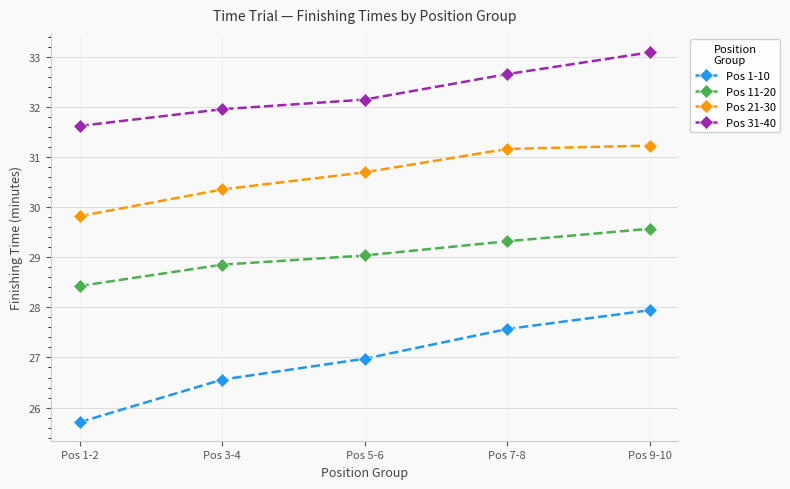

Rank the series by their average value, from lowest to highest.

Pos 1-10, Pos 11-20, Pos 21-30, Pos 31-40